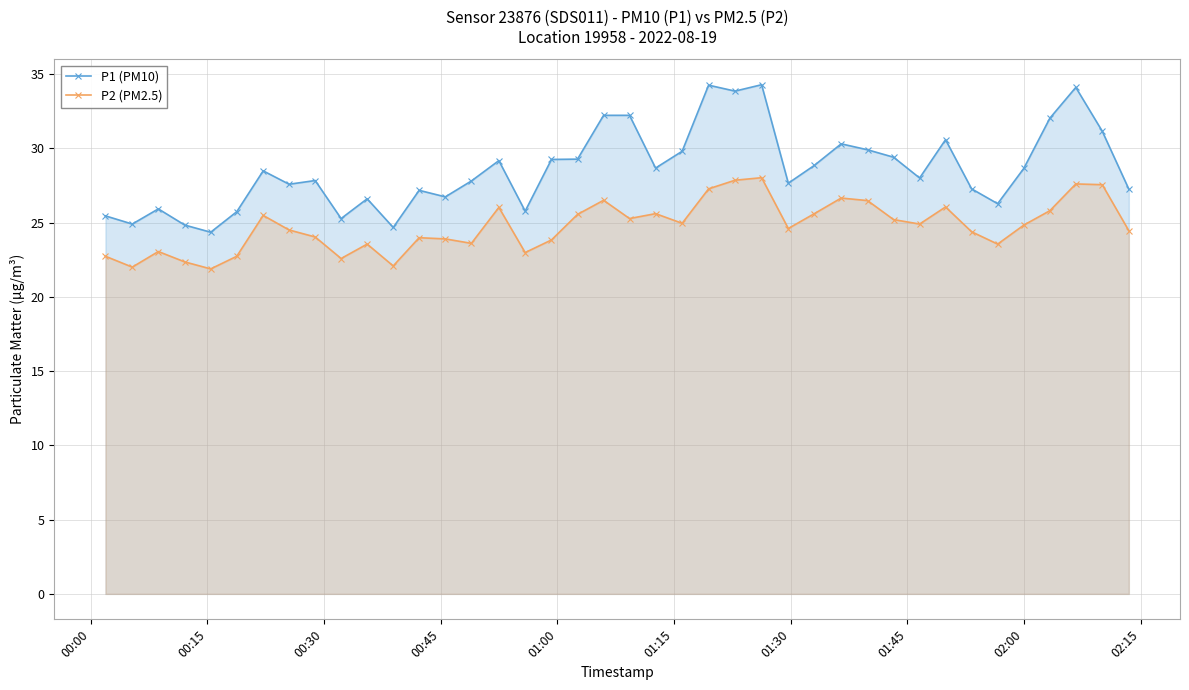

What is the value of the P1 (PM10) point at the 3rd from the left?

25.9